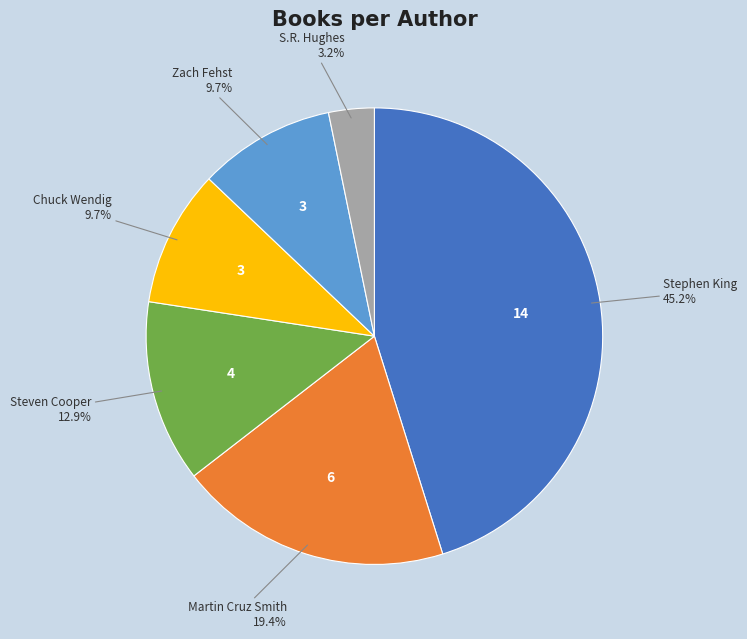

Does any single category account for the majority?

No